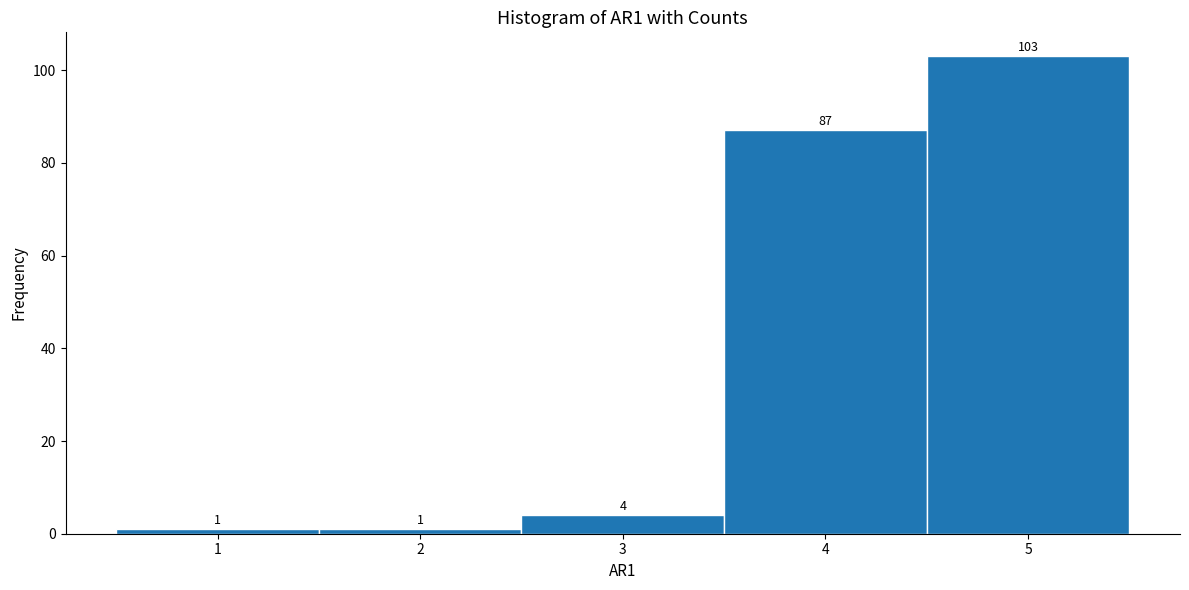

Over which range of the x-axis is the bar tallest?

4.5 to 5.5